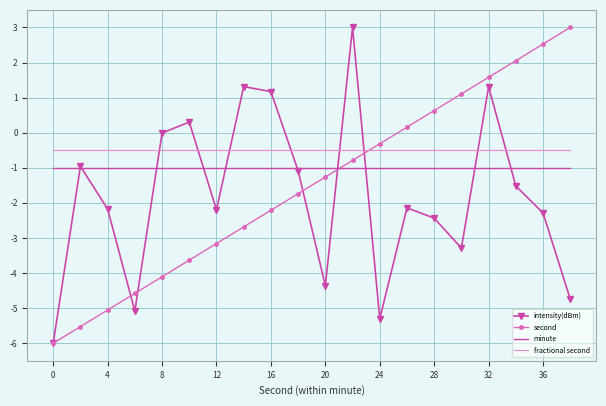

Which series has the largest total across all categories?

fractional second